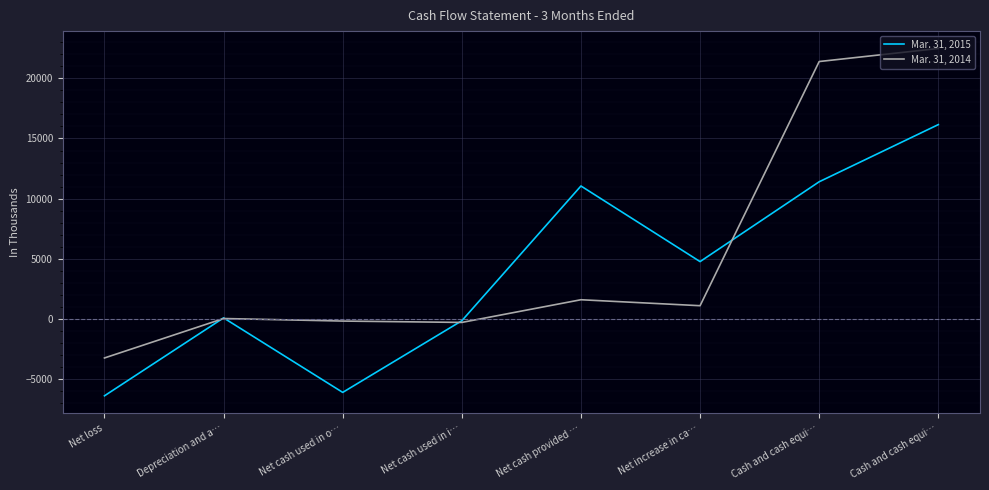

How many lines are shown in the chart?

2